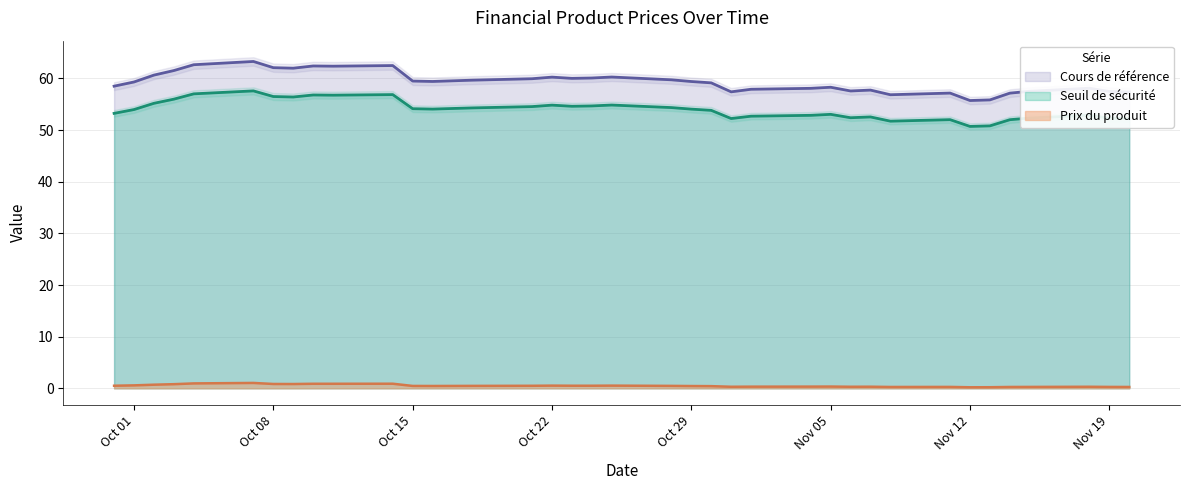

What is the highest value of the Cours de référence series?

63.3